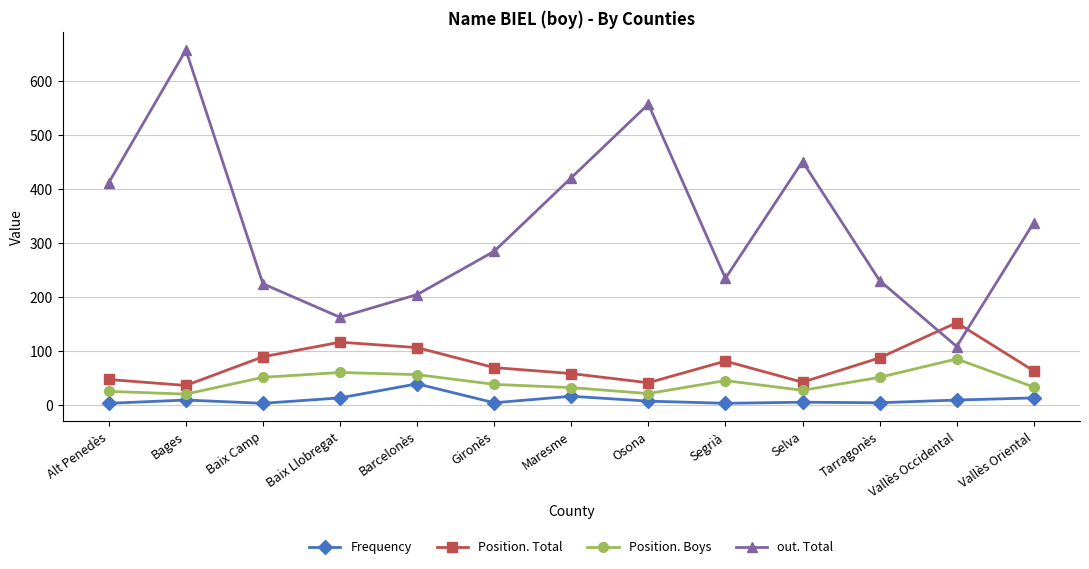

Where does the Position. Boys series first go above 39?

Baix Camp